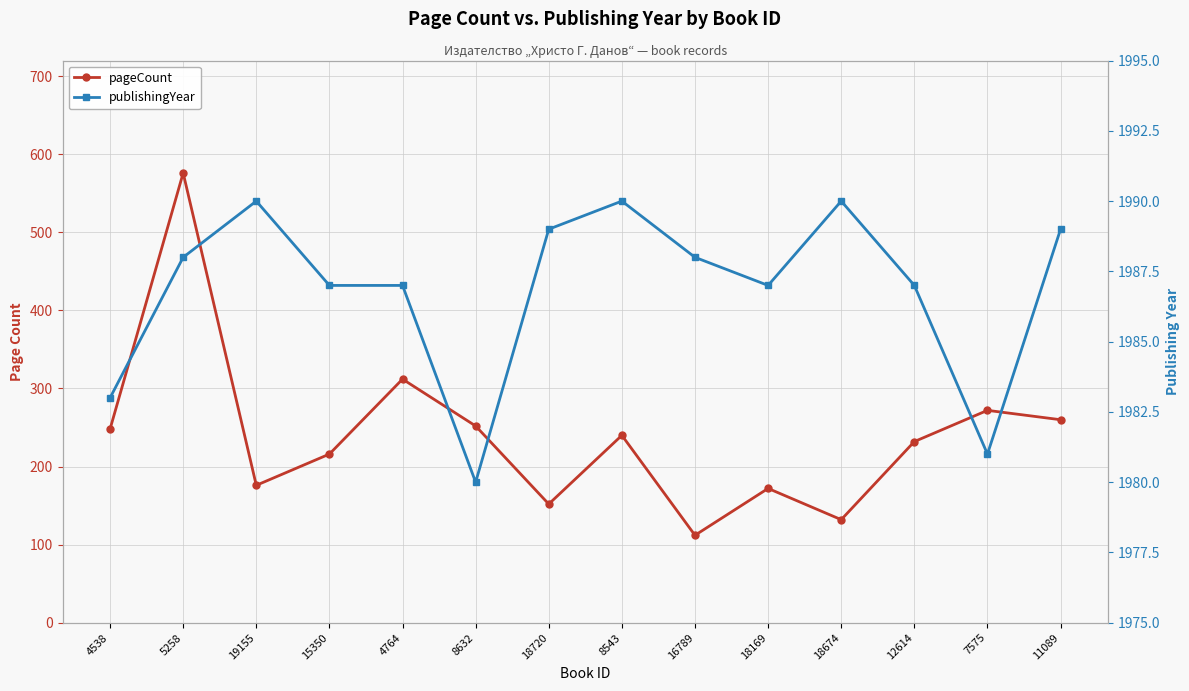

True or false: pageCount has a value of 123 at 19155.

False